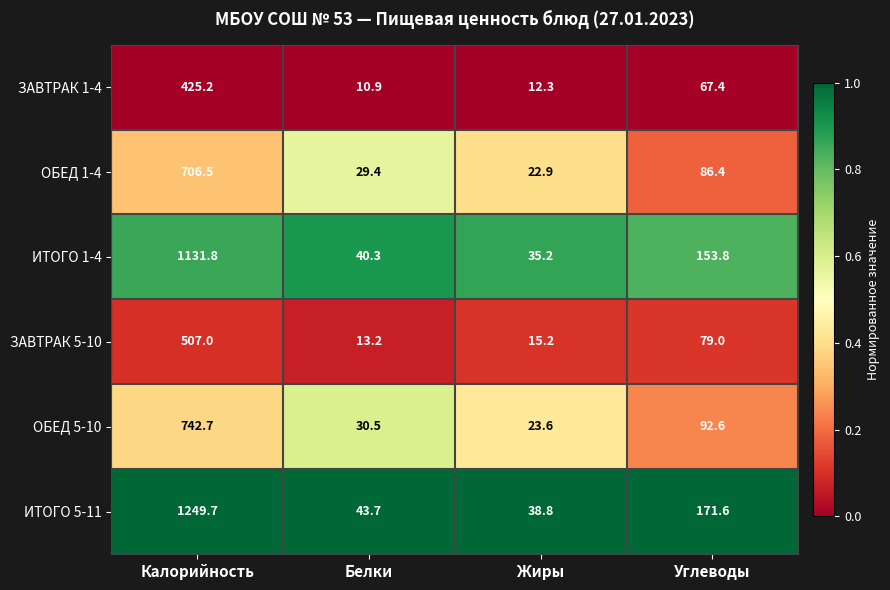

Reading left to right, extract all data points from this chart.

ЗАВТРАК 1-4: Калорийность=425.2	Белки=10.9	Жиры=12.3	Углеводы=67.4
ОБЕД 1-4: Калорийность=706.5	Белки=29.4	Жиры=22.9	Углеводы=86.4
ИТОГО 1-4: Калорийность=1131.8	Белки=40.3	Жиры=35.2	Углеводы=153.8
ЗАВТРАК 5-10: Калорийность=507.0	Белки=13.2	Жиры=15.2	Углеводы=79.0
ОБЕД 5-10: Калорийность=742.7	Белки=30.5	Жиры=23.6	Углеводы=92.6
ИТОГО 5-11: Калорийность=1249.7	Белки=43.7	Жиры=38.8	Углеводы=171.6